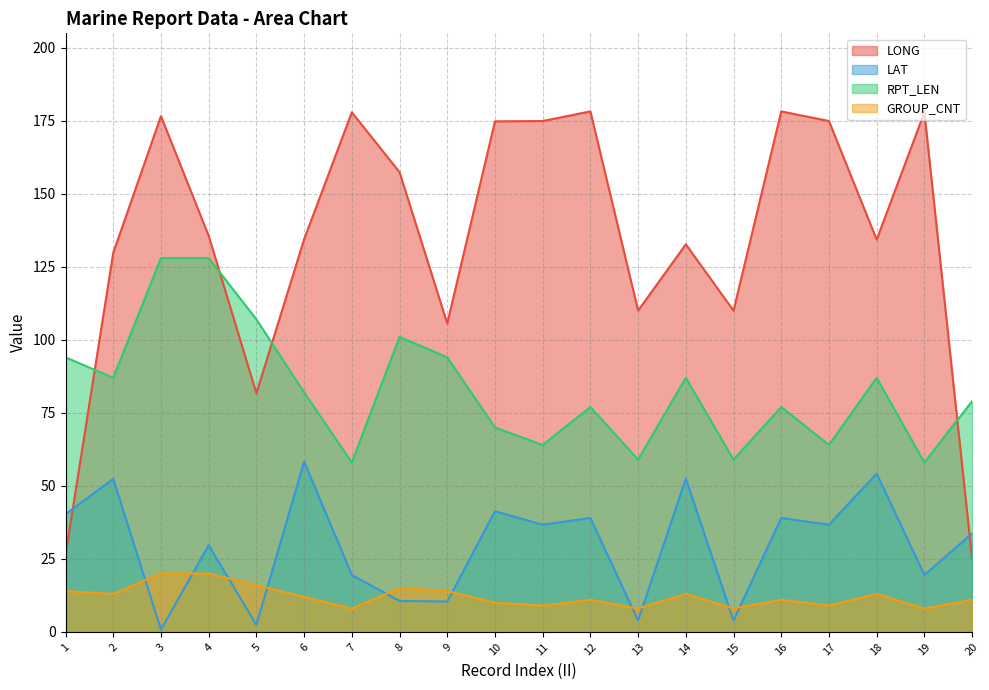

Is the value of GROUP_CNT at 11 greater than the value of LONG at 20?

No